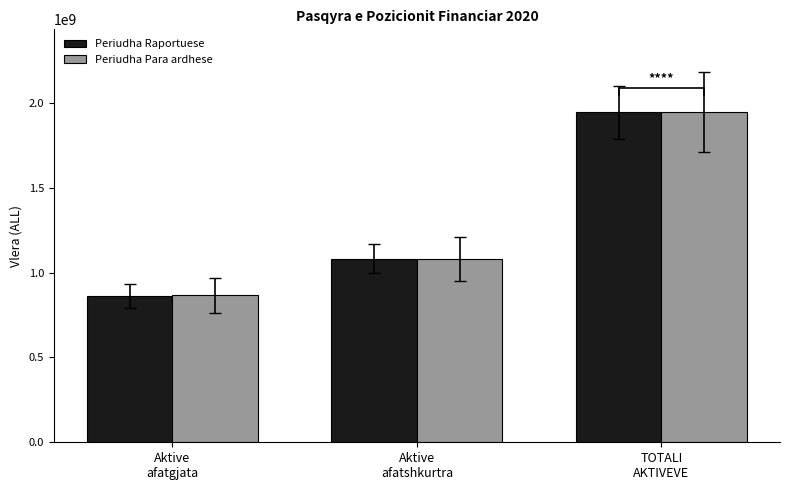

Reading right to left, what are all the values shown in this chart?

Periudha Raportuese: TOTALI
AKTIVEVE=1945701043	Aktive
afatshkurtra=1082251367	Aktive
afatgjata=863449676
Periudha Para ardhese: TOTALI
AKTIVEVE=1948048381	Aktive
afatshkurtra=1081161324	Aktive
afatgjata=866887057